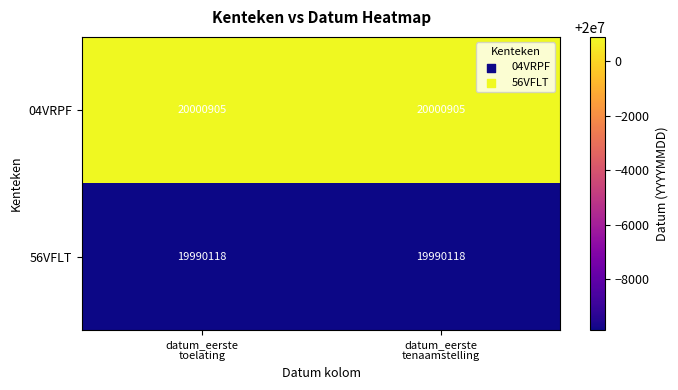

Which series has the largest total across all categories?

04VRPF